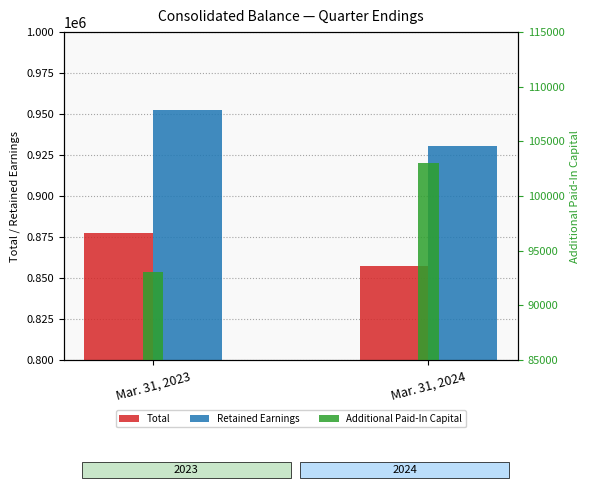

Read the Total value at Mar. 31, 2023.

877814